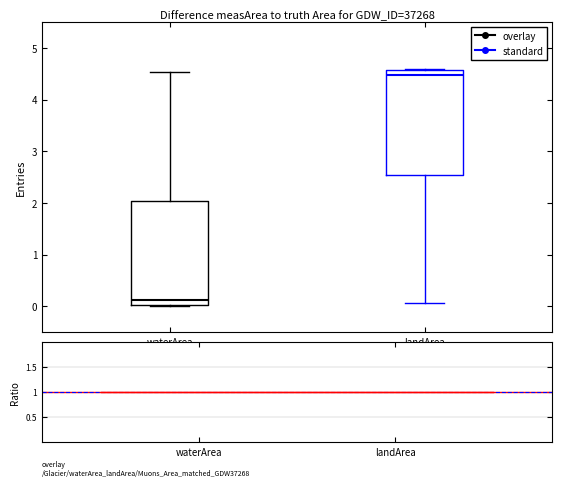

Where does the median line of the box for waterArea sit on the y-axis? The values are not printed on the chart, so give them approximately, as read against the axis.

0.1